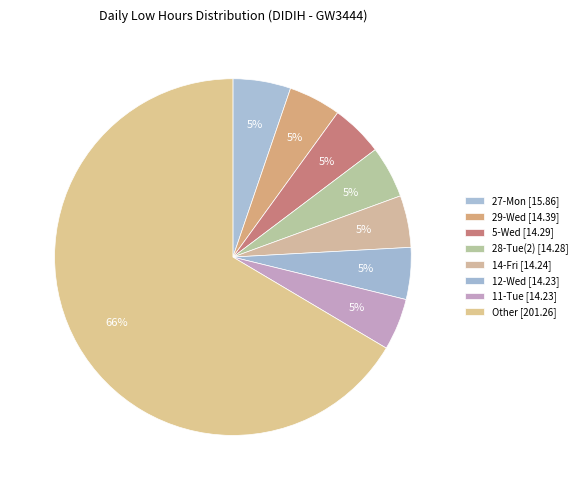

Count the number of slices in the pie.

8